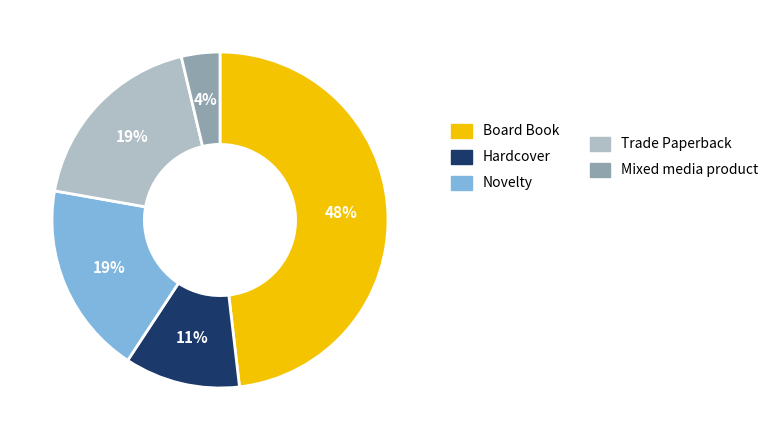

To the nearest percent, what is the average slice percentage?

20%